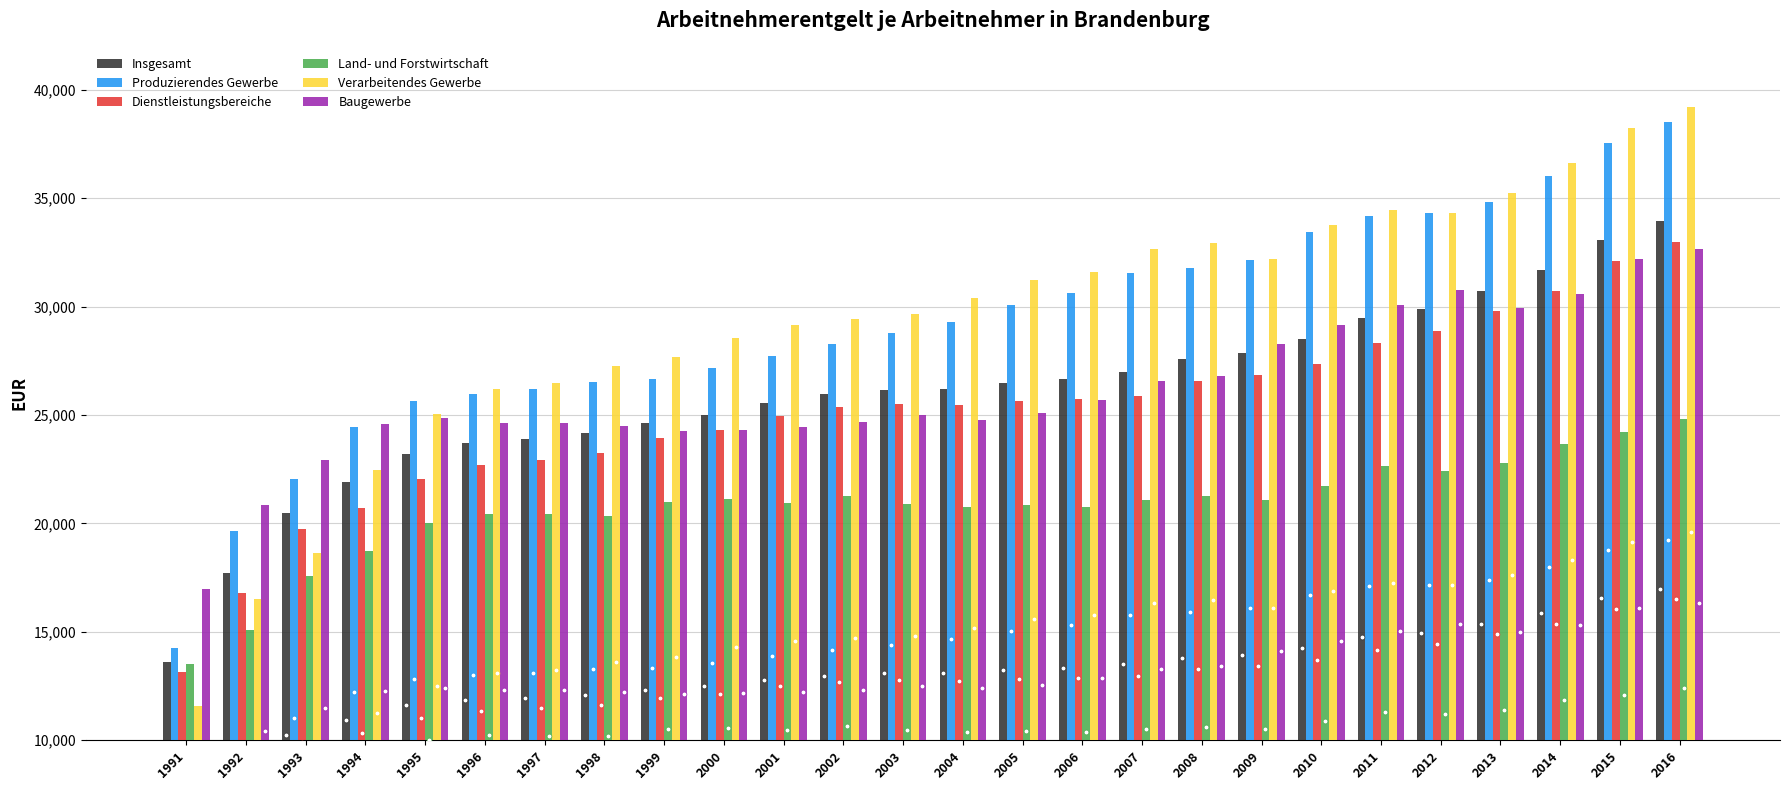

What are all the series names shown in the legend?

Insgesamt, Produzierendes Gewerbe, Dienstleistungsbereiche, Land- und Forstwirtschaft, Verarbeitendes Gewerbe, Baugewerbe